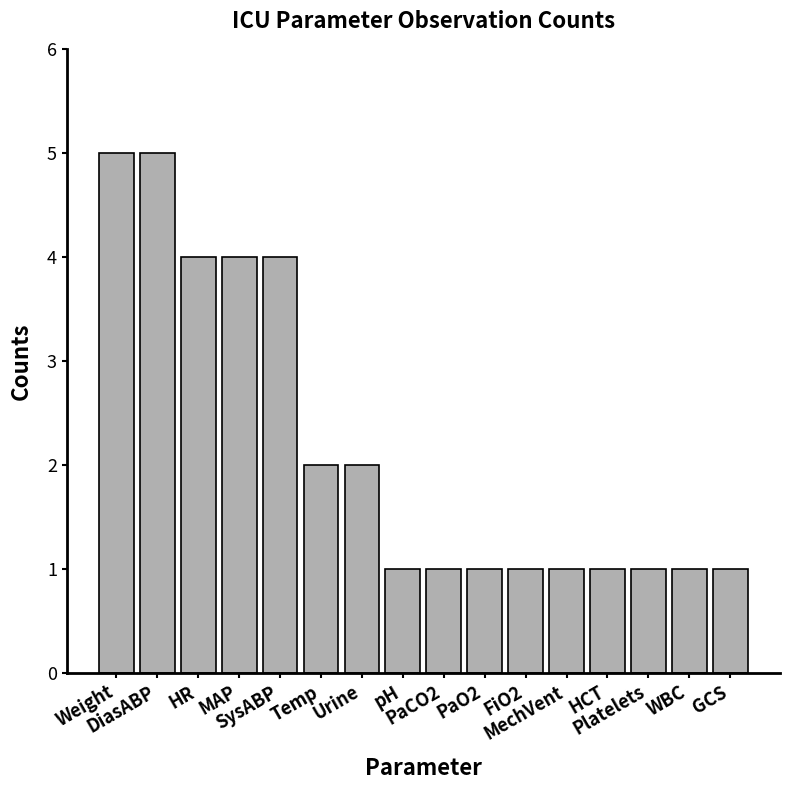

What is the change in value from Temp to HCT?

-1